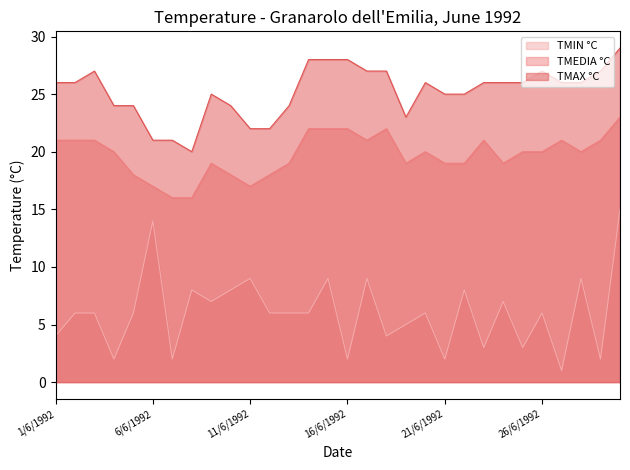

What is the sum of all TMIN °C values?

181